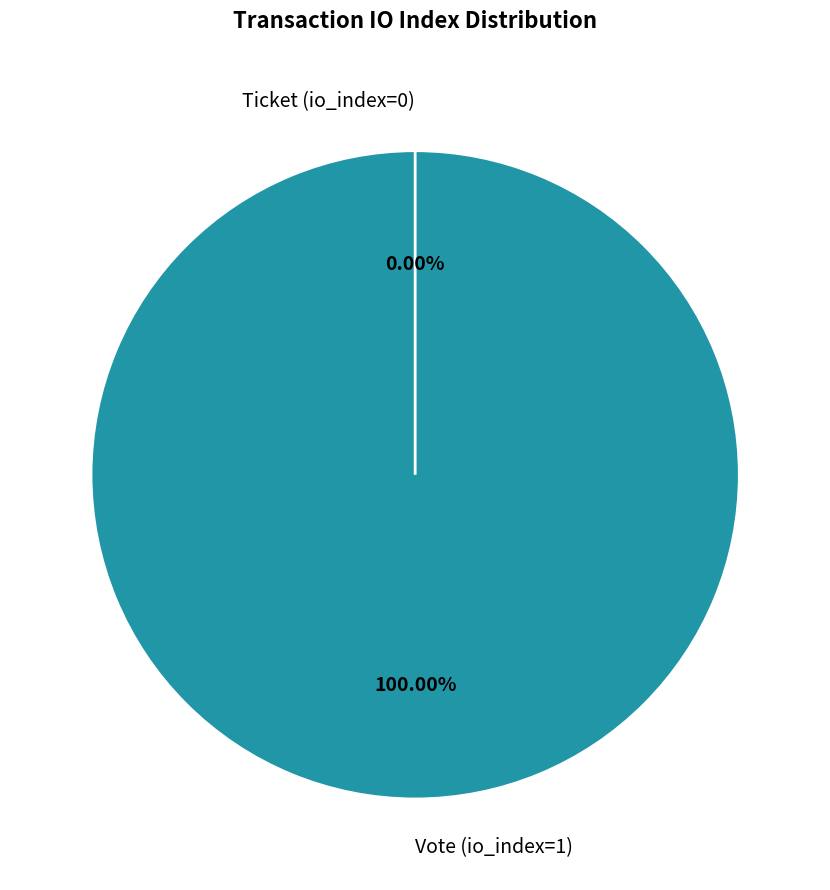

The Ticket (io_index=0) slice represents 1% of the pie. True or false?

False